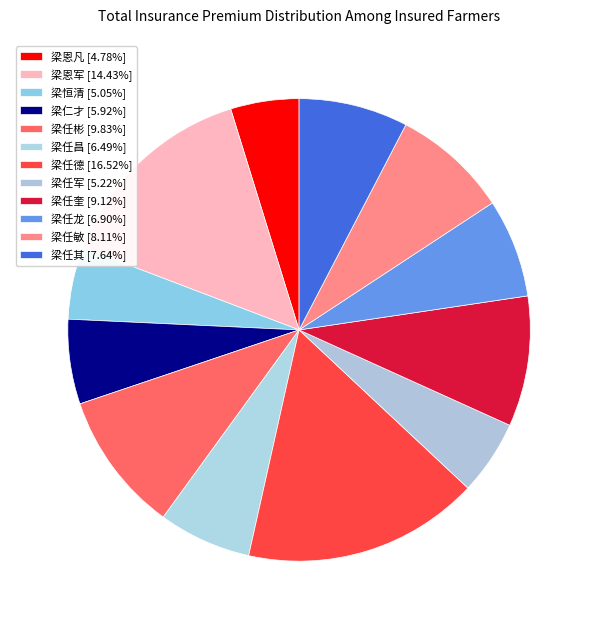

What portion of the pie excludes 梁任其?

92.4%